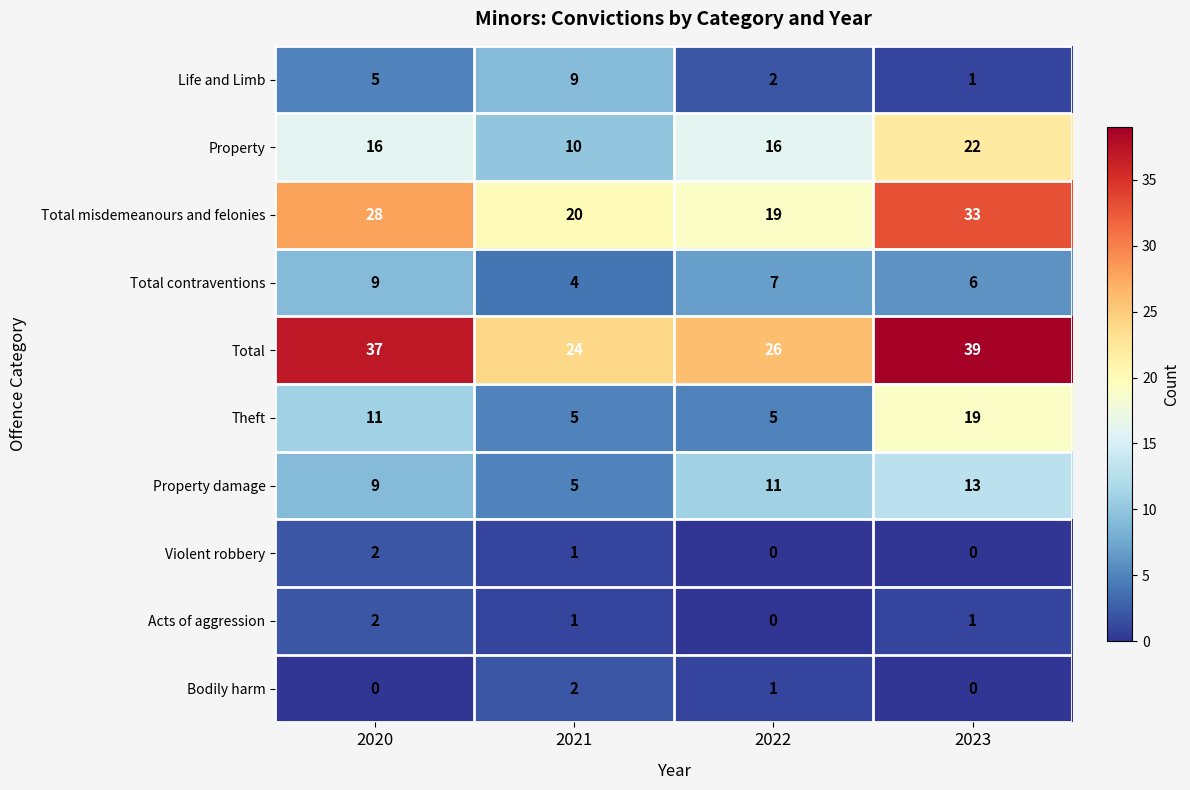

The value of Violent robbery at 2021 is 1. True or false?

True